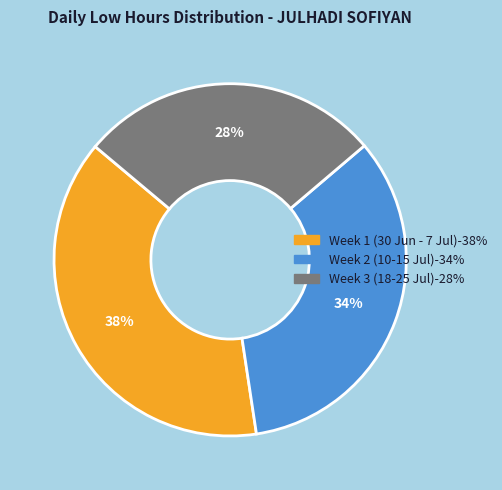

Does any single category account for the majority?

No